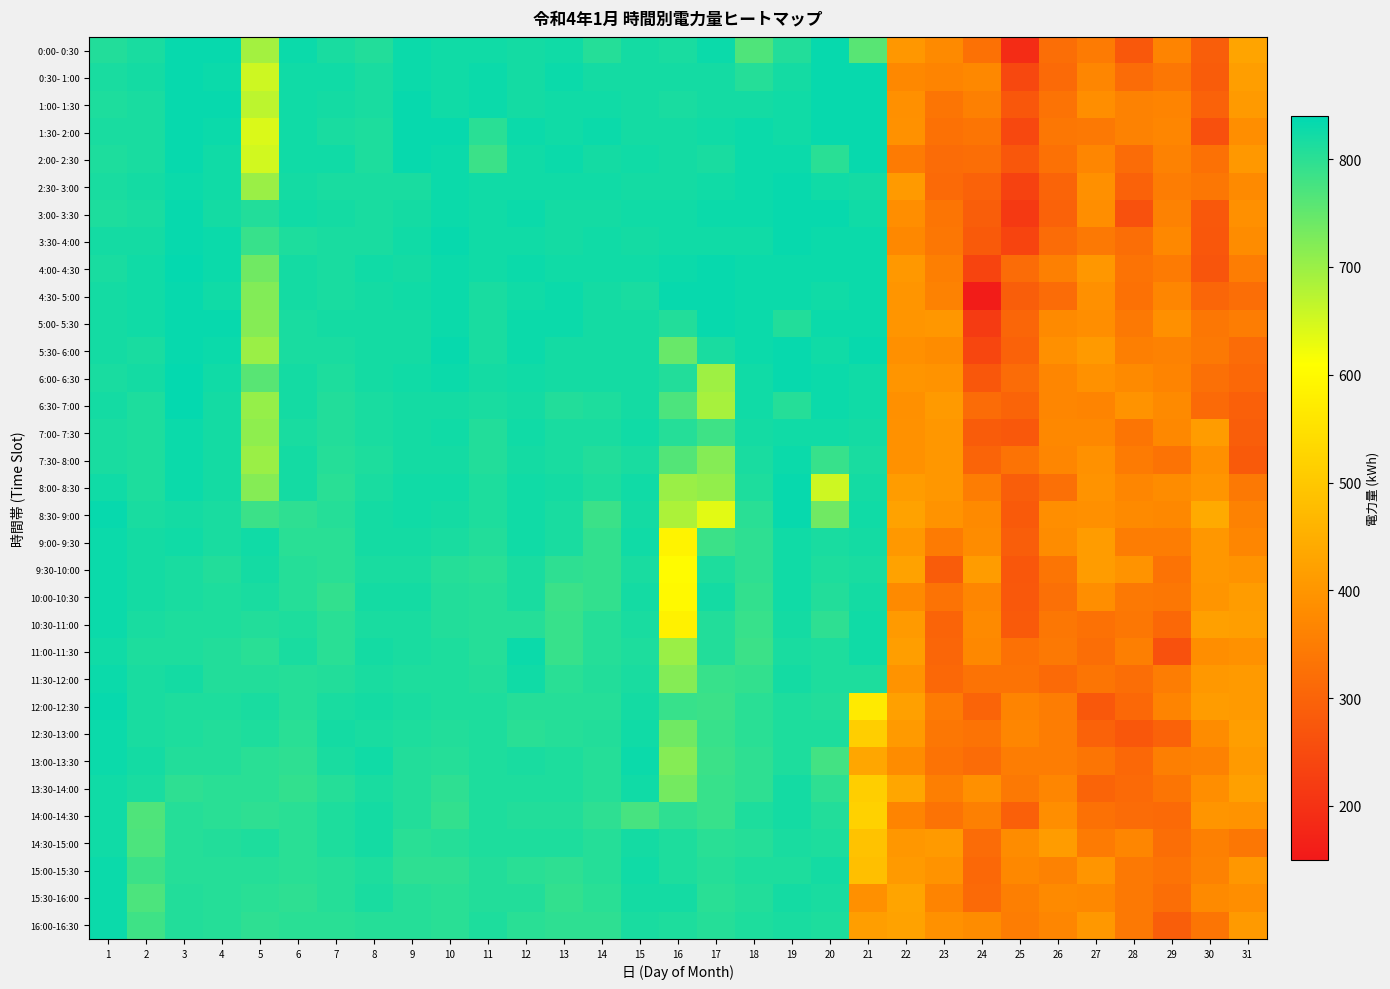

Which series has the largest range (max minus min)?

4:30- 5:00